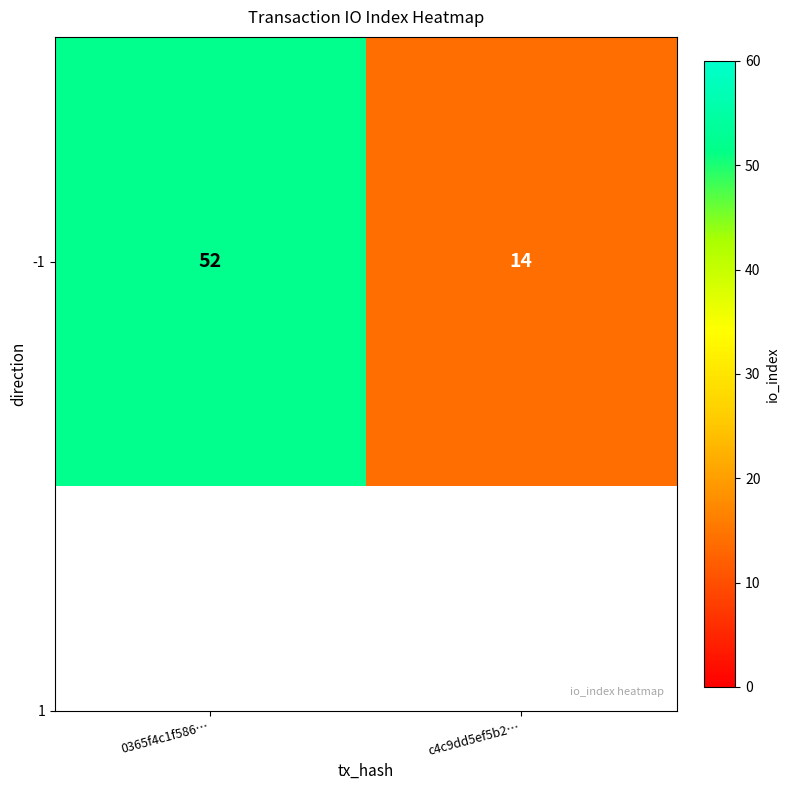

Is it true that the value at 0365f4c1f586… is 91?

False